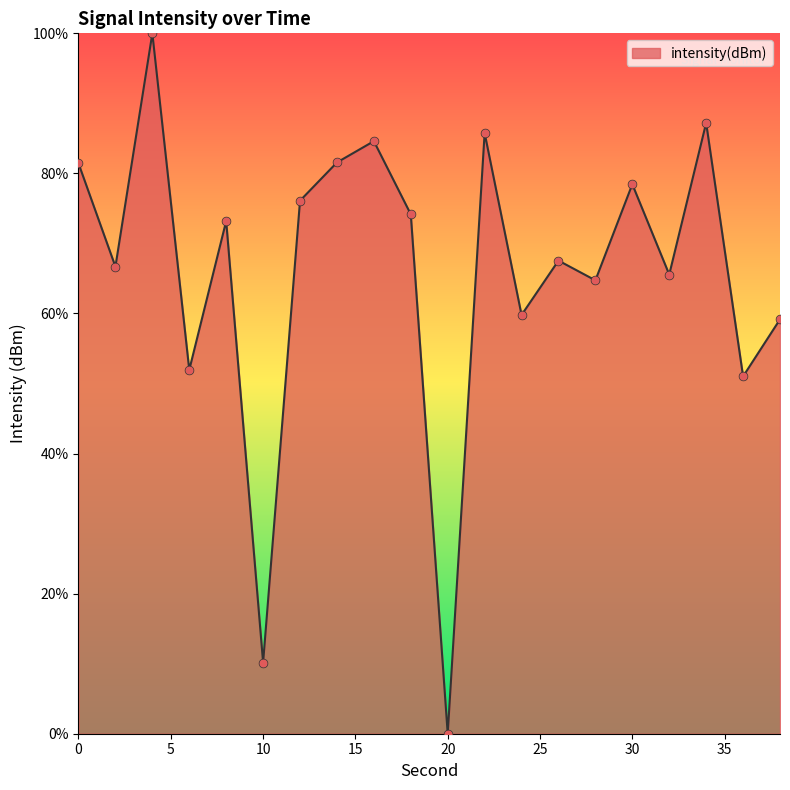

What is the greatest value displayed?

100.0